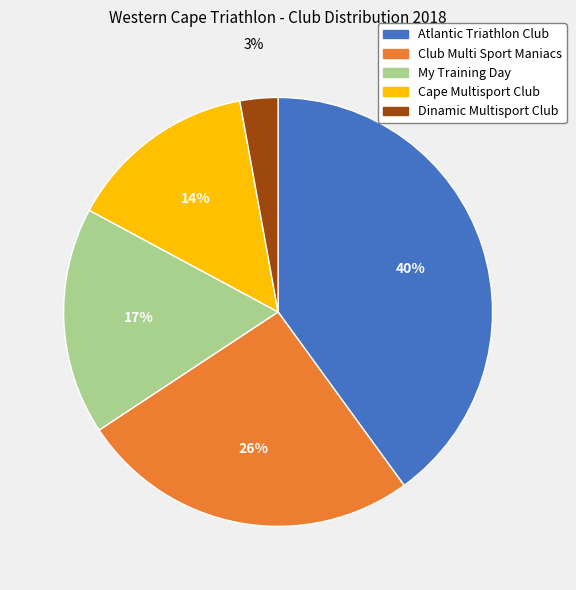

The My Training Day slice represents 22% of the pie. True or false?

False